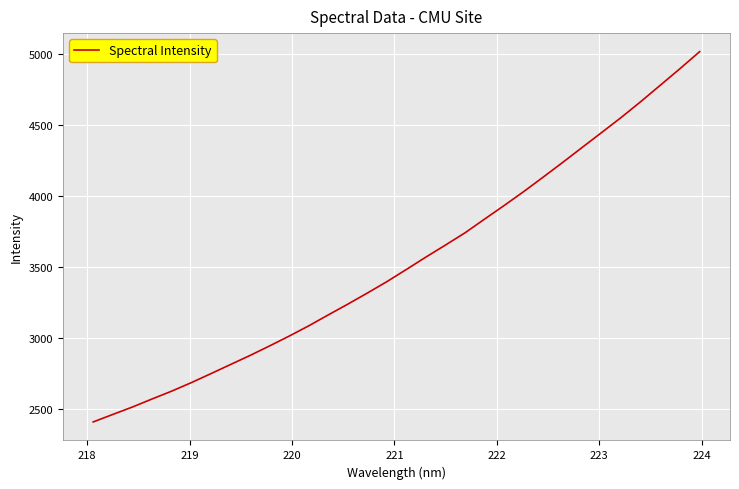

Is this an area chart (filled region under the line)?

No